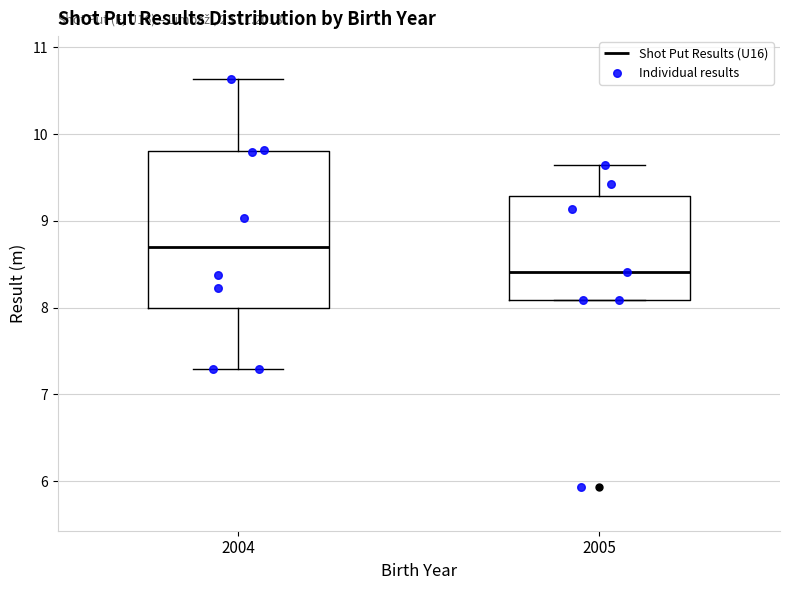

Reading left to right, read every box against the y-axis: the position of its median line, the range the box covers, and the ends of its whiskers. The values are not printed on the chart, so give them approximately, as read against the axis.

2004: median 8.7, box 8.0 to 9.8, whiskers 7.3 to 10.6
2005: median 8.4, box 8.1 to 9.3, whiskers 8.1 to 9.6